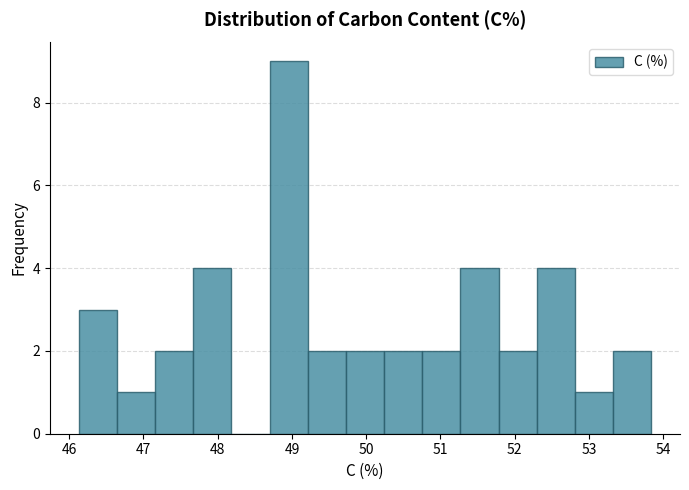

Over which range of the x-axis is the bar tallest?

48.7 to 49.2